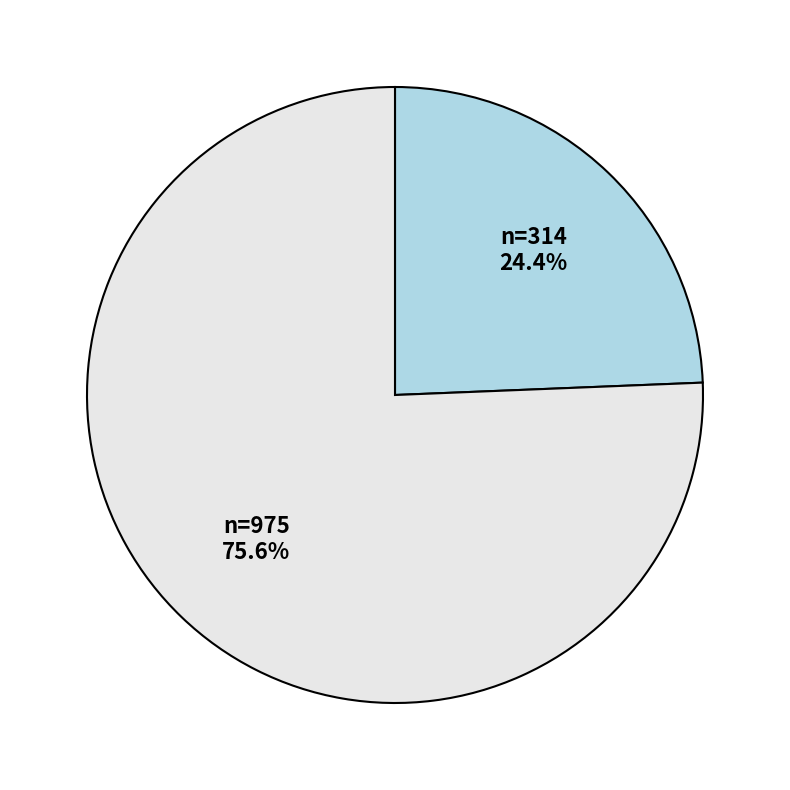

Does any single category account for the majority?

Yes